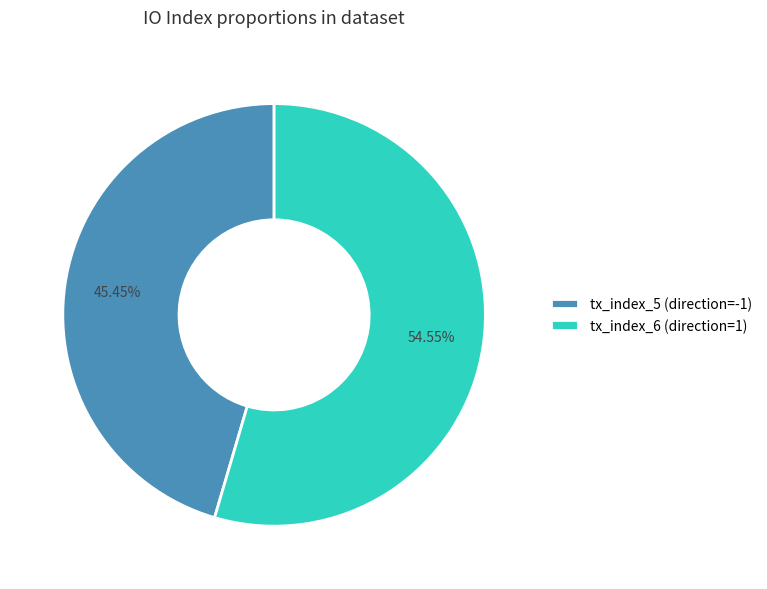

To the nearest percent, what portion does tx_index_5 (direction=-1) represent?

45%